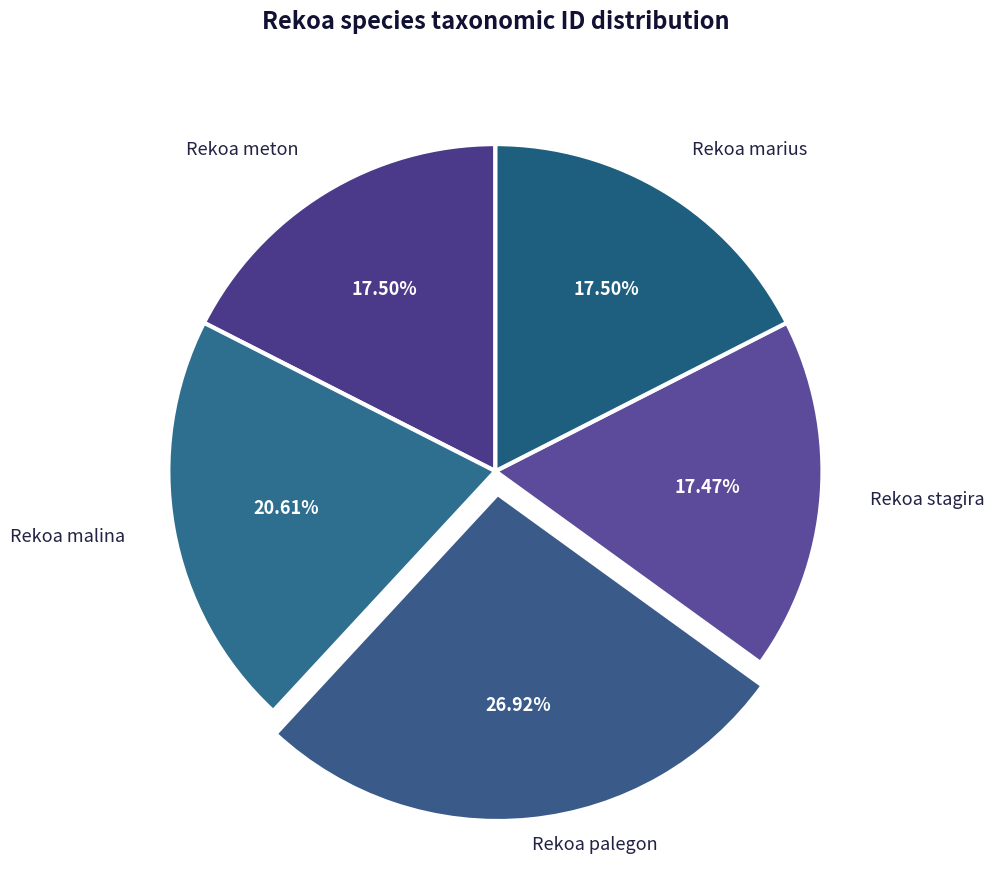

What is the smallest slice in the pie chart?

Rekoa stagira